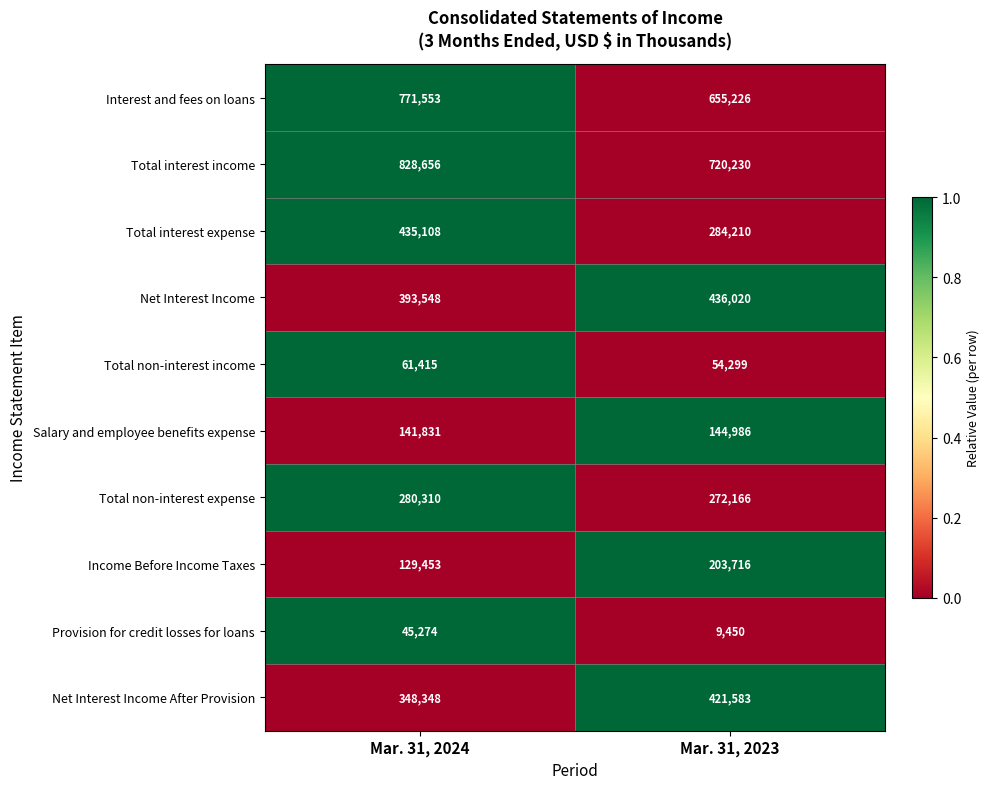

Which category has the highest value across all series?

Mar. 31, 2024